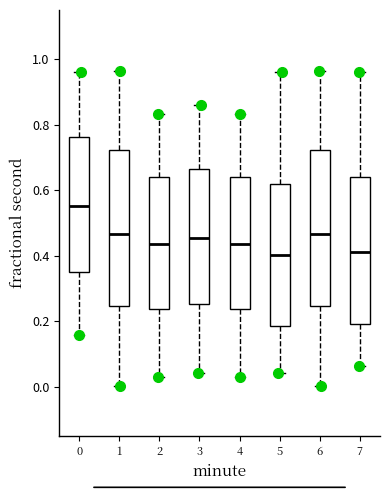

Reading left to right, read every box against the y-axis: the position of its median line, the range the box covers, and the ends of its whiskers. The values are not printed on the chart, so give them approximately, as read against the axis.

0: median 0.56, box 0.36 to 0.76, whiskers 0.16 to 0.96
1: median 0.46, box 0.24 to 0.72, whiskers 0.00 to 0.96
2: median 0.44, box 0.24 to 0.64, whiskers 0.02 to 0.84
3: median 0.46, box 0.26 to 0.66, whiskers 0.04 to 0.86
4: median 0.44, box 0.24 to 0.64, whiskers 0.02 to 0.84
5: median 0.40, box 0.18 to 0.62, whiskers 0.04 to 0.96
6: median 0.46, box 0.24 to 0.72, whiskers 0.00 to 0.96
7: median 0.42, box 0.20 to 0.64, whiskers 0.06 to 0.96